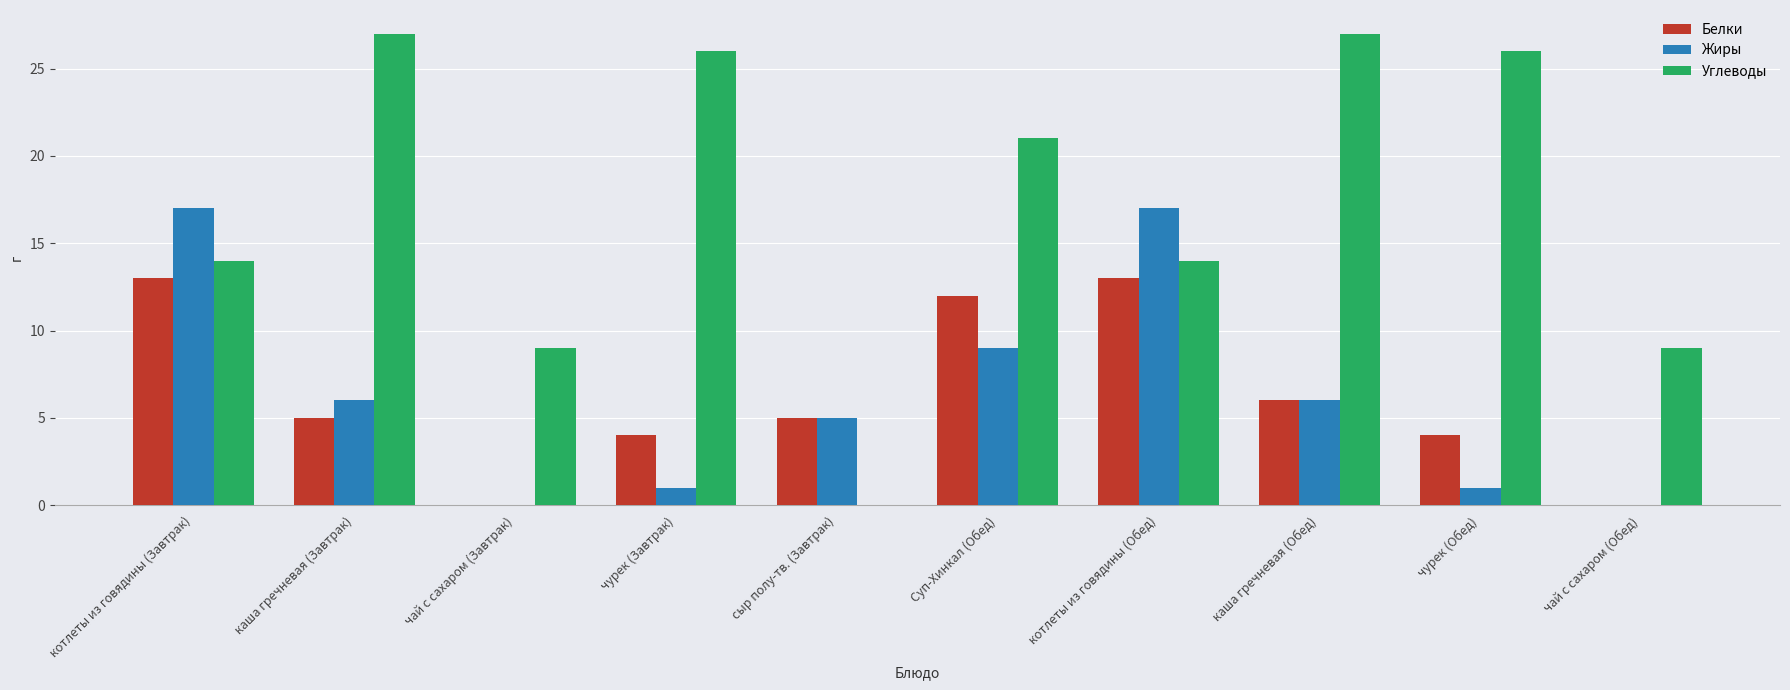

Between каша гречневая (Завтрак) and каша гречневая (Обед), which series saw the biggest shift?

Белки